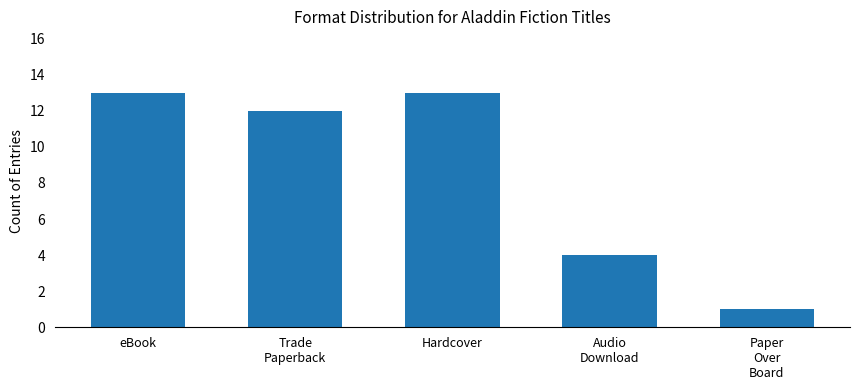

Between Hardcover and Audio
Download, which is larger?

Hardcover